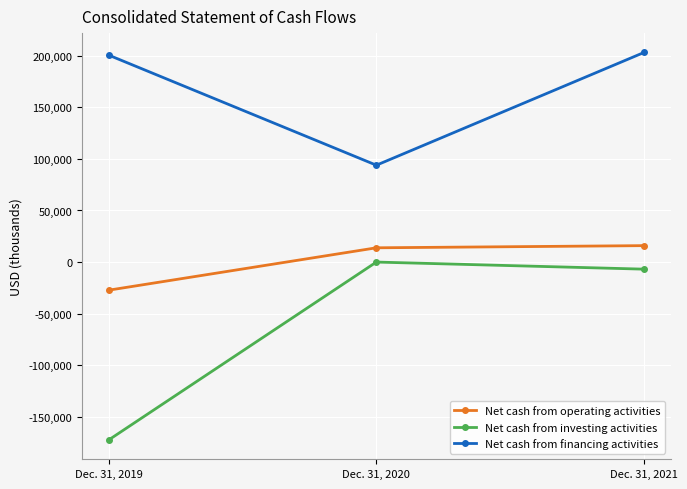

List the labels in order of Net cash from investing activities value, largest first.

Dec. 31, 2020, Dec. 31, 2021, Dec. 31, 2019